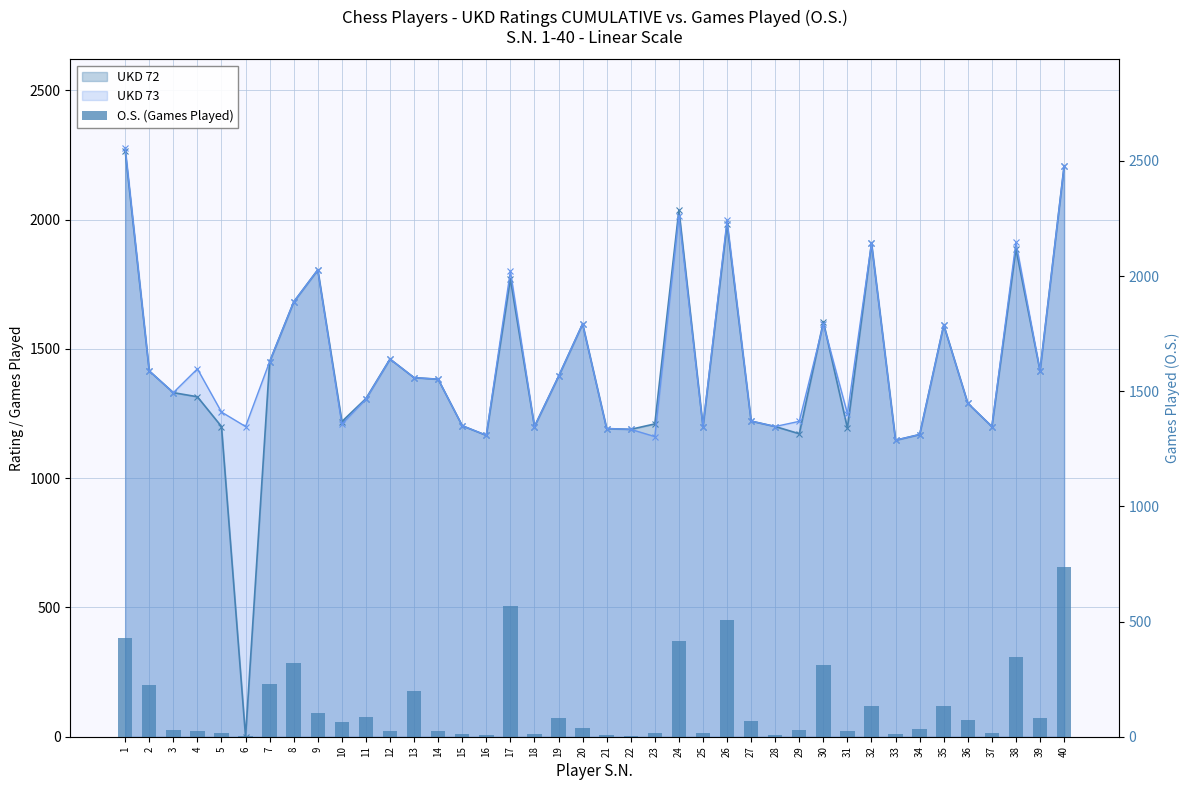

Are the bars grouped side by side (vs. stacked)?

No